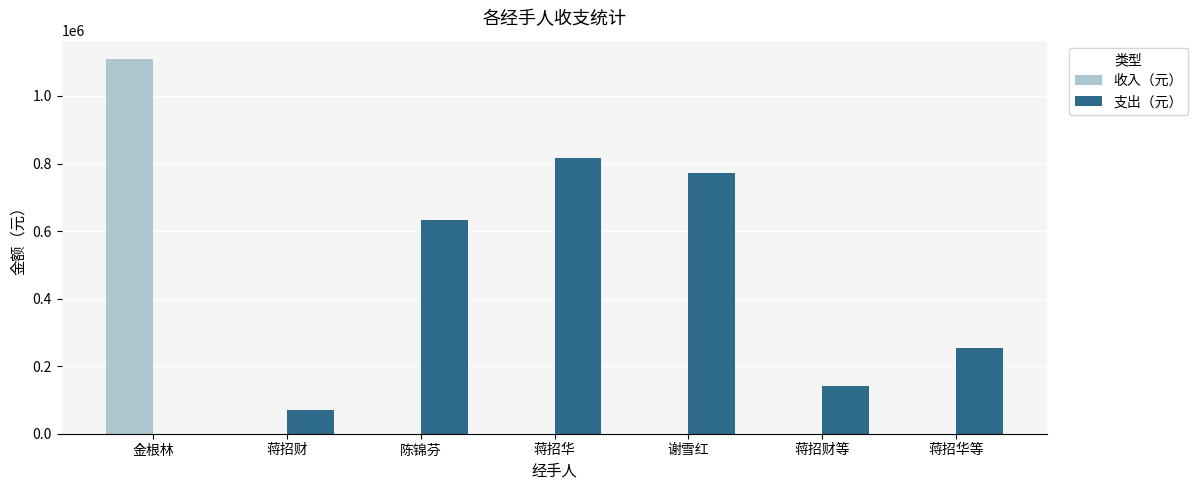

Reading left to right, extract all data points from this chart.

收入（元）: 1108274.0	0.0	0.0	0.0	0.0	0.0	0.0
支出（元）: 0.0	71490.2	631843.2	815994.0	770946.0	141071.0	253461.0